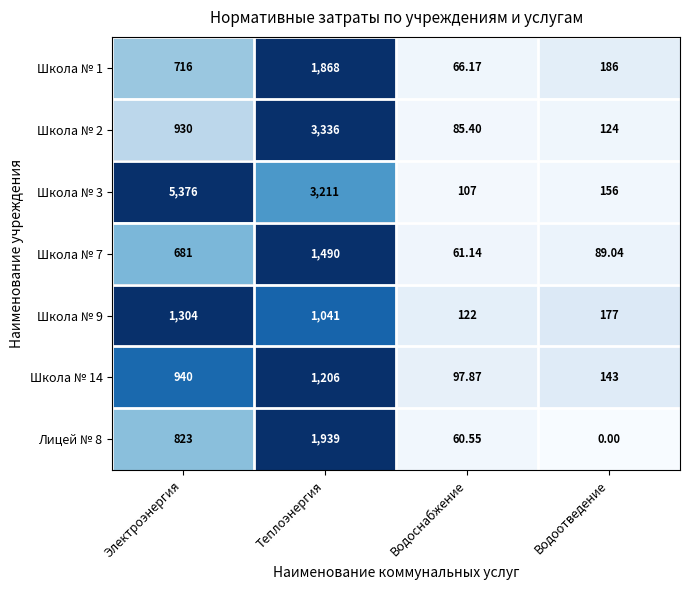

How many series are shown in this chart?

7